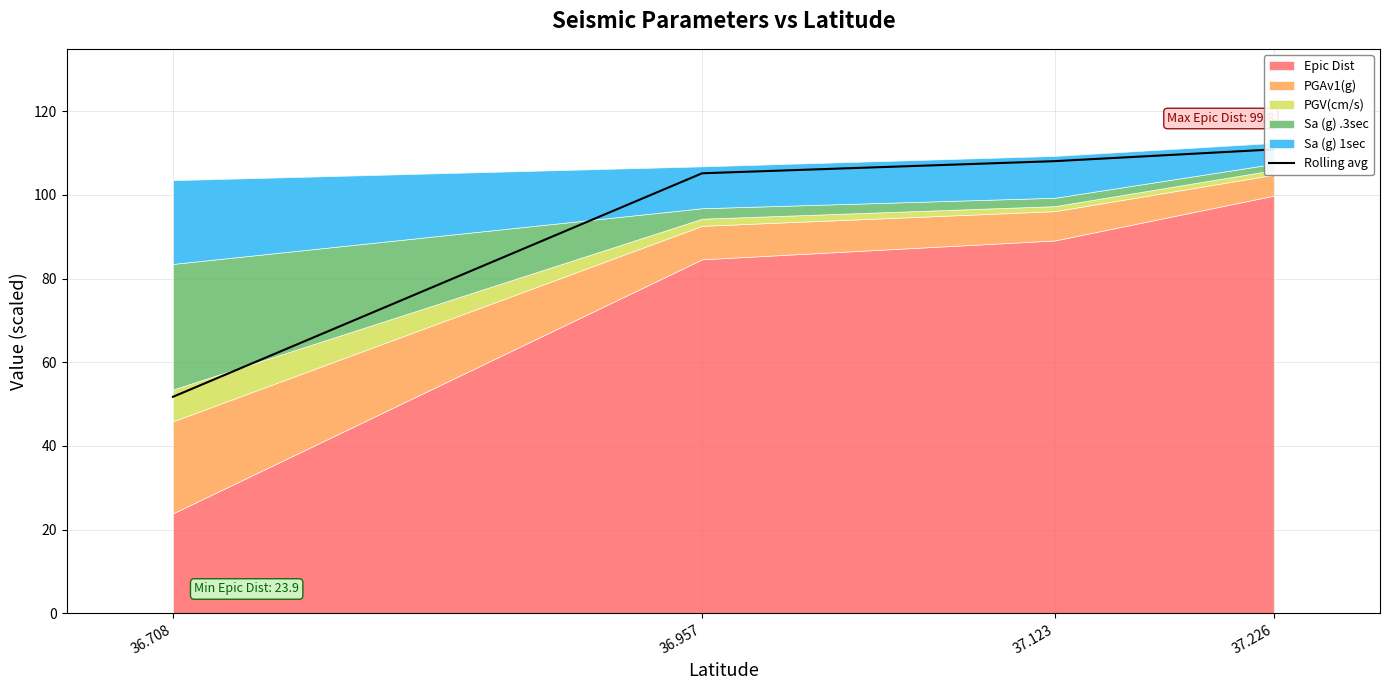

Does the chart display data point markers on the line(s)?

No